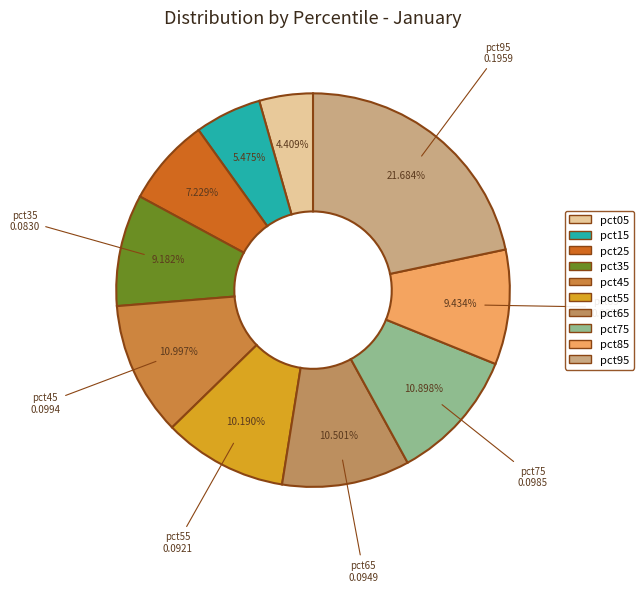

What percentage is the pct45 slice, to the nearest percent?

11%